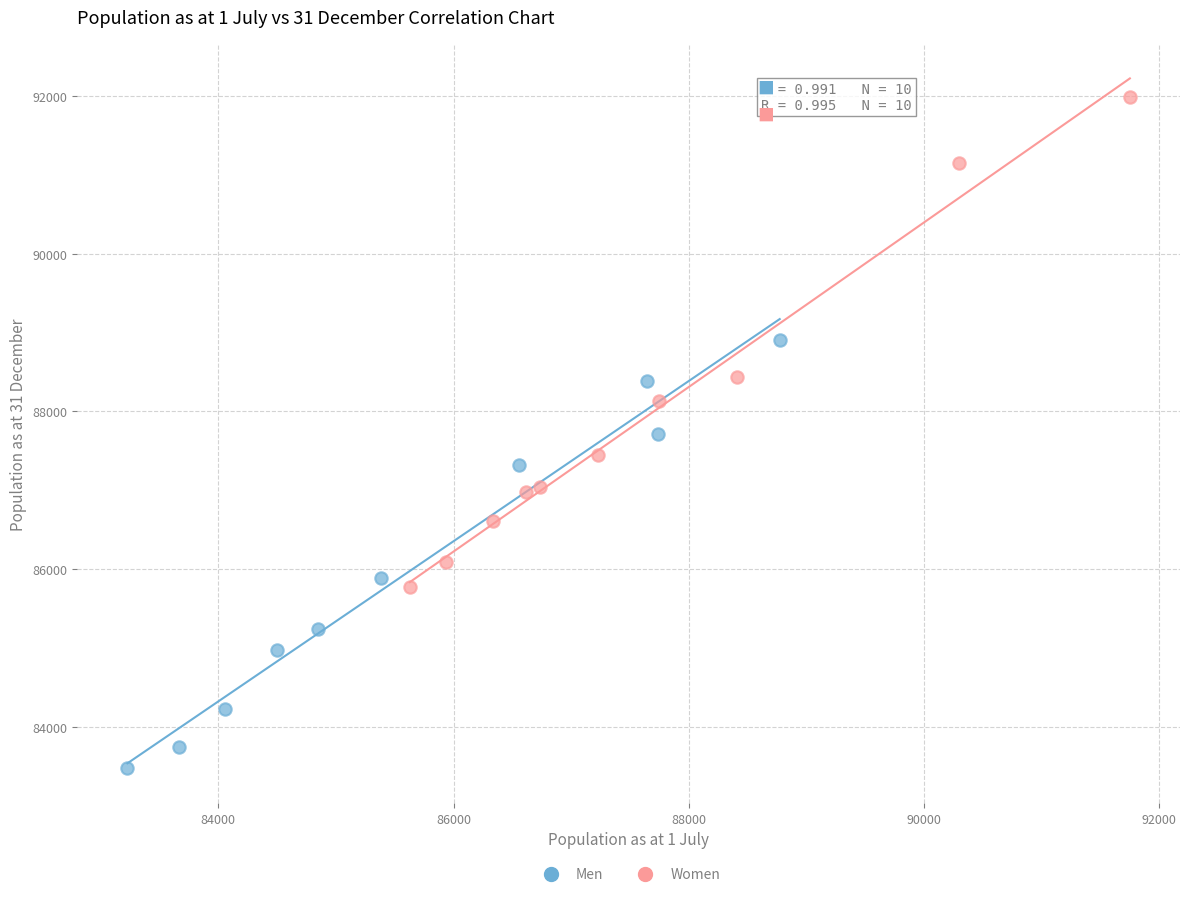

Which series contains the highest Y value?

Women